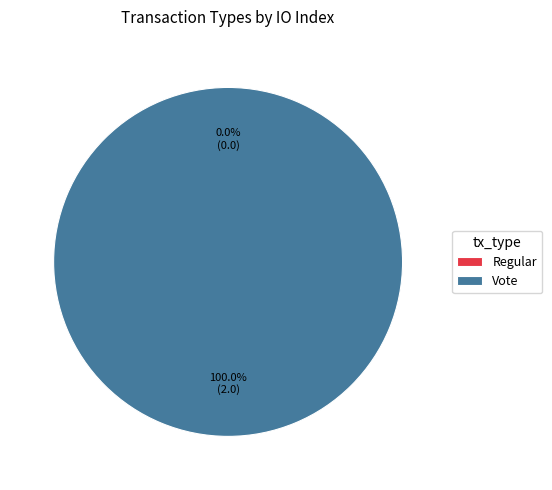

Between Regular and Vote, which is larger?

Vote